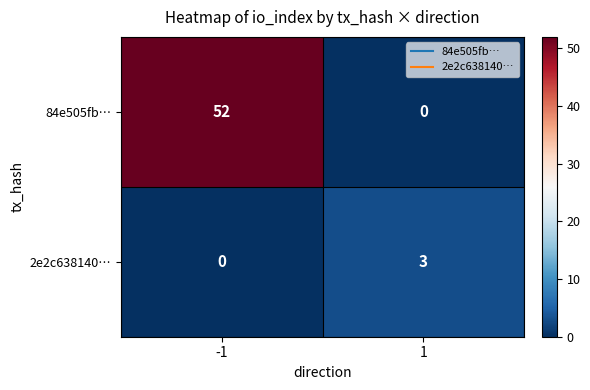

Reading left to right, extract all data points from this chart.

84e505fb…: 52	0
2e2c638140…: 0	3